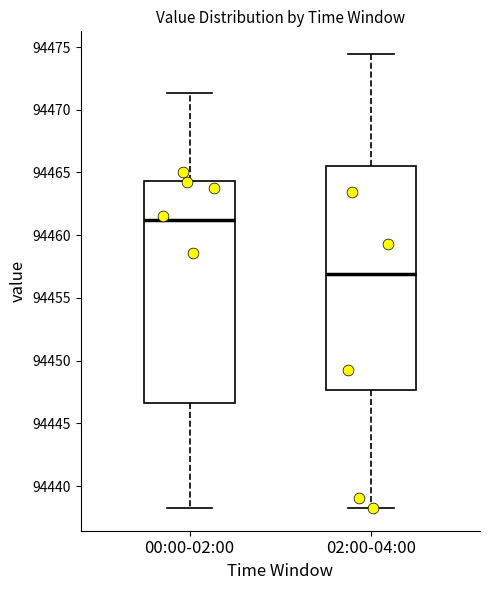

Reading left to right, transcribe this box plot: for each box, give where its median line is, the range the box spans, and where its two whiskers end, as read against the y-axis. The values are not printed on the chart, so give them approximately, as read against the axis.

00:00-02:00: median 94461.0, box 94446.5 to 94464.5, whiskers 94438.5 to 94471.5
02:00-04:00: median 94457.0, box 94447.5 to 94465.5, whiskers 94438.5 to 94474.5